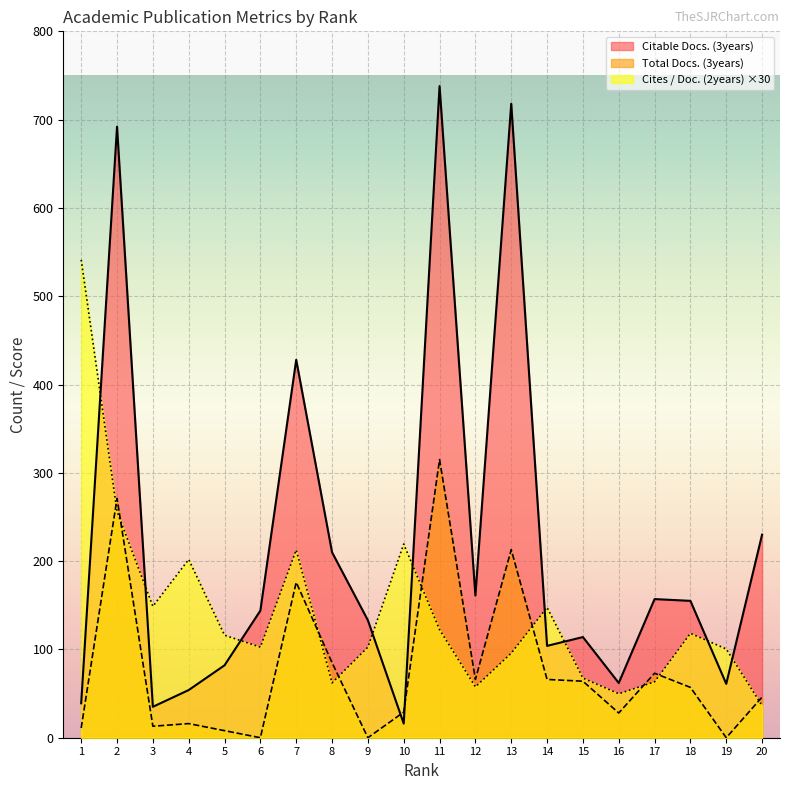

Which series has the largest total across all categories?

Citable Docs. (3years)